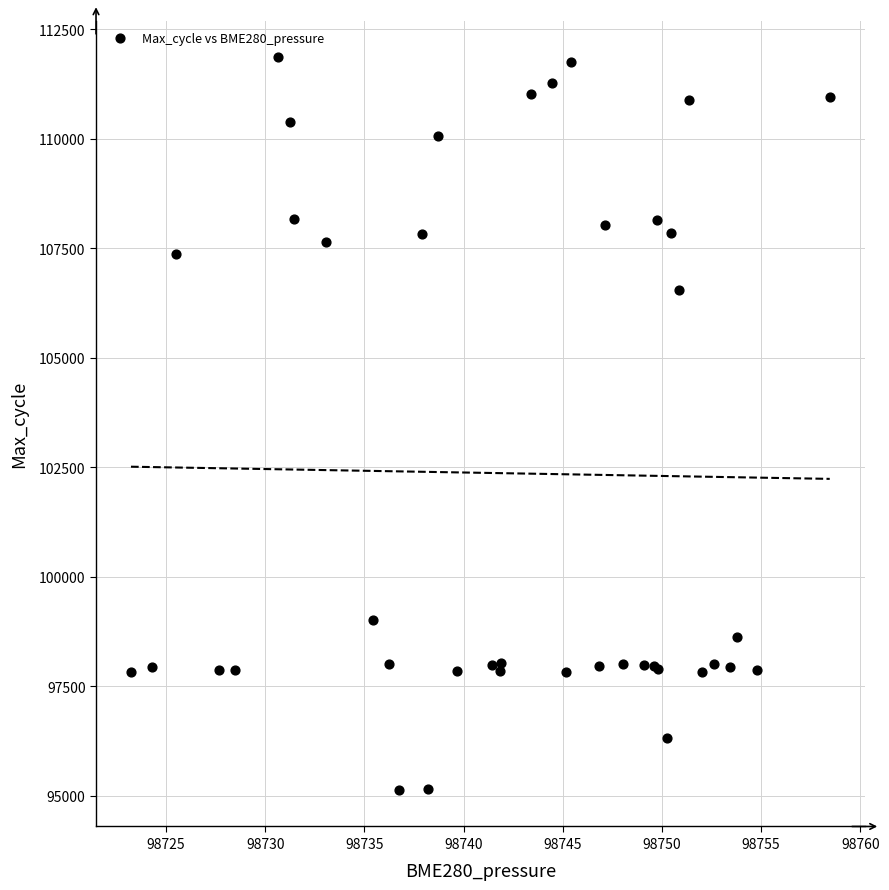

What Y value in the scatter plot is closest to 103498?

106543